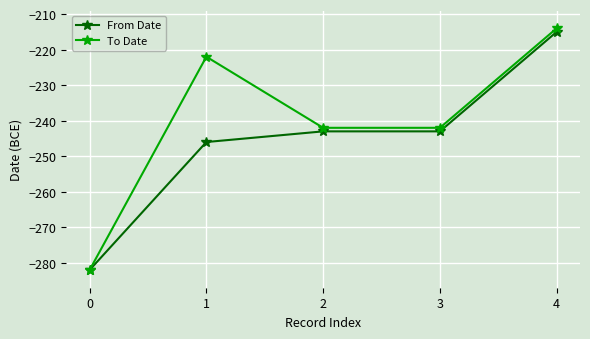

The value of From Date at 4 is -128. True or false?

False